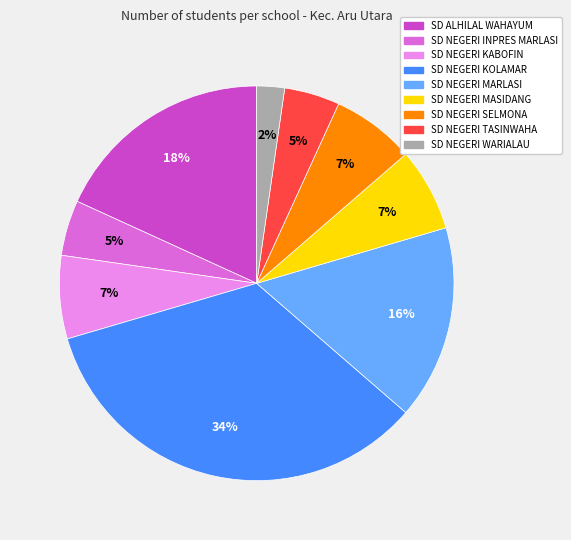

To the nearest percent, what is the difference between the largest and smallest slice percentages?

32%